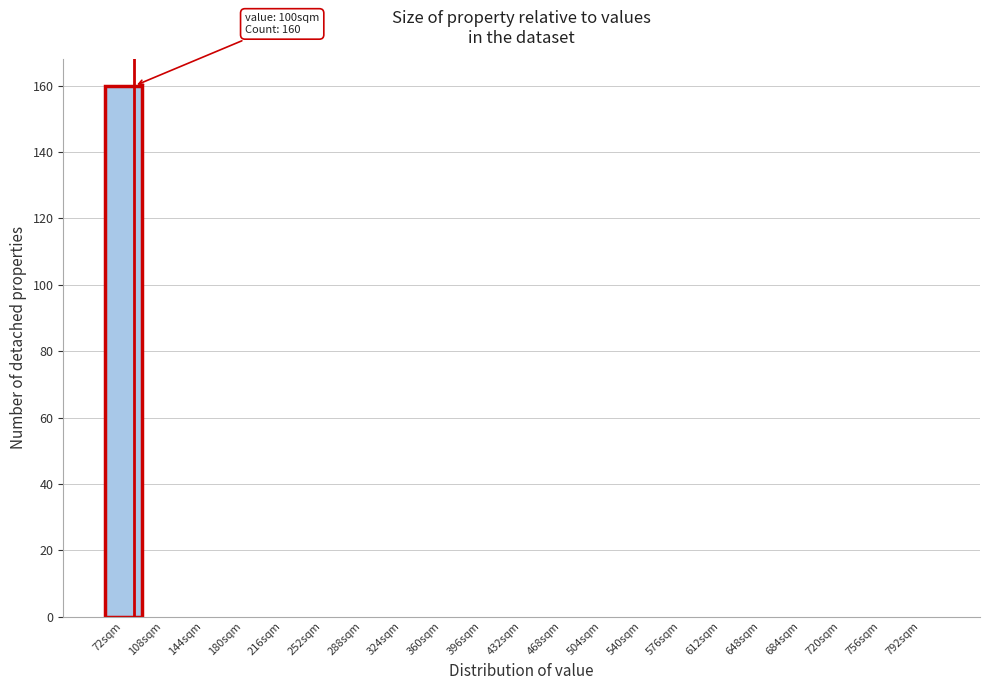

Reading left to right, extract all data points from this chart.

72sqm=160	108sqm=0	144sqm=0	180sqm=0	216sqm=0	252sqm=0	288sqm=0	324sqm=0	360sqm=0	396sqm=0	432sqm=0	468sqm=0	504sqm=0	540sqm=0	576sqm=0	612sqm=0	648sqm=0	684sqm=0	720sqm=0	756sqm=0	792sqm=0